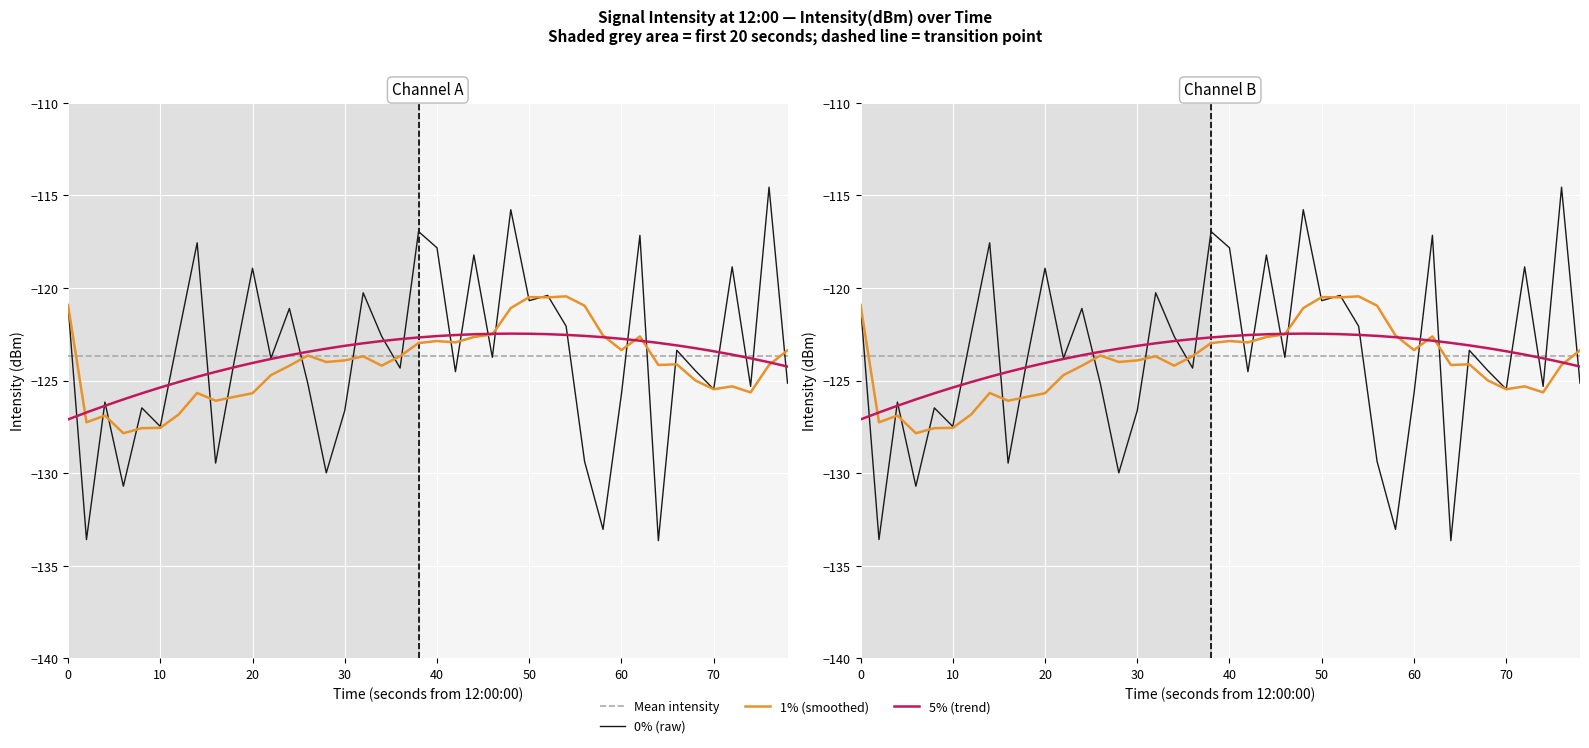

Is it true that the value at 37 is -218.1?

False